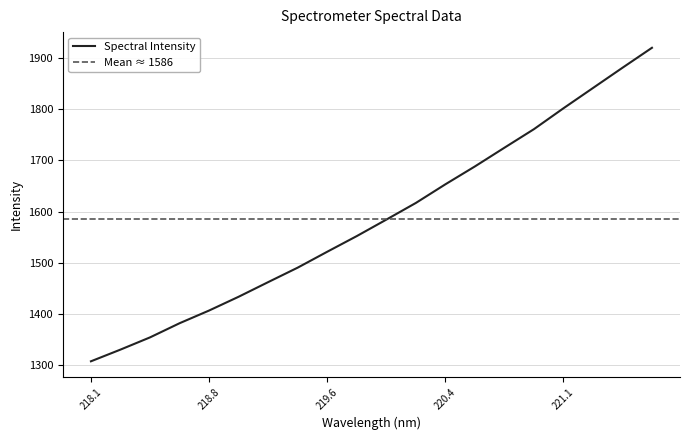

Where does the data first go above 1584?

219.9712